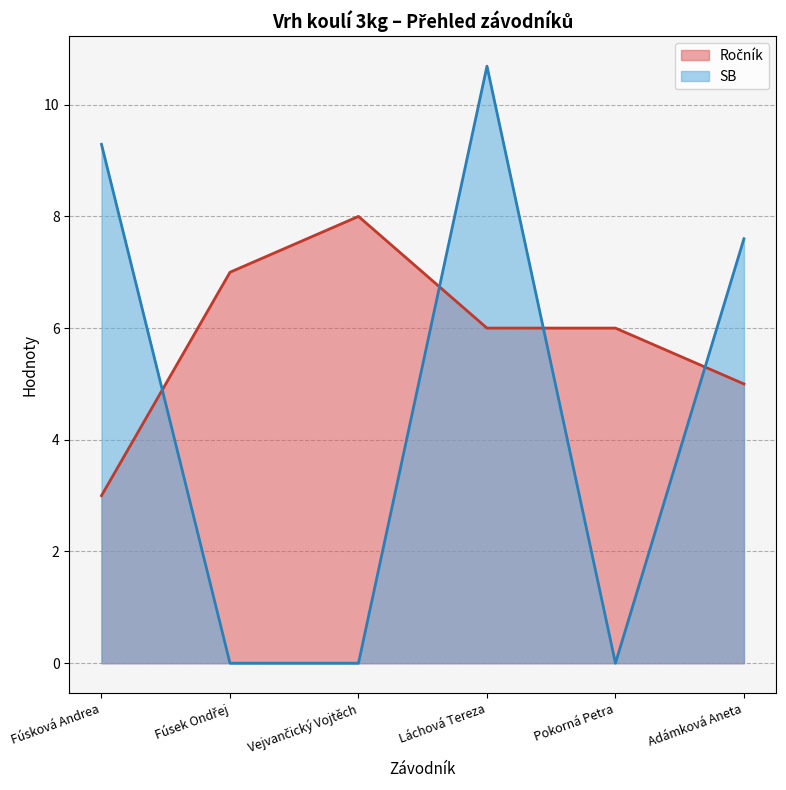

True or false: Ročník has more than 0 interior local peaks.

True